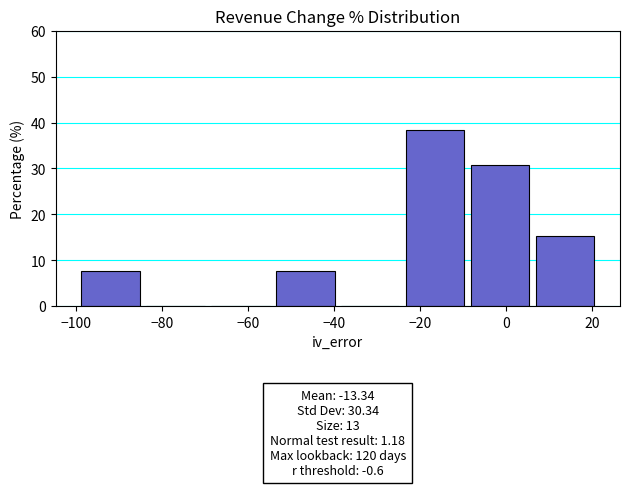

Over which range of the x-axis is the bar tallest?

-24 to -8